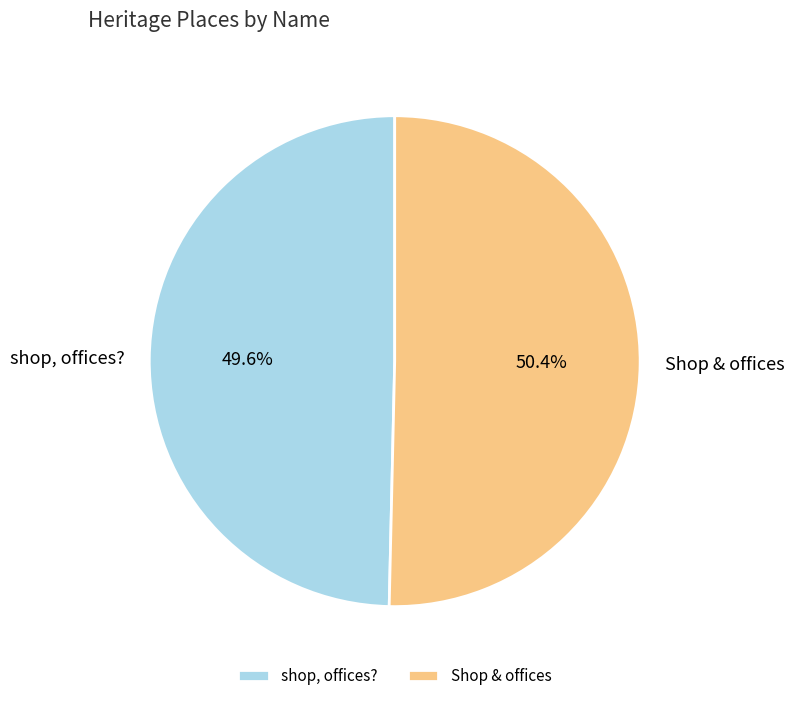

Is there a majority slice in this chart?

Yes